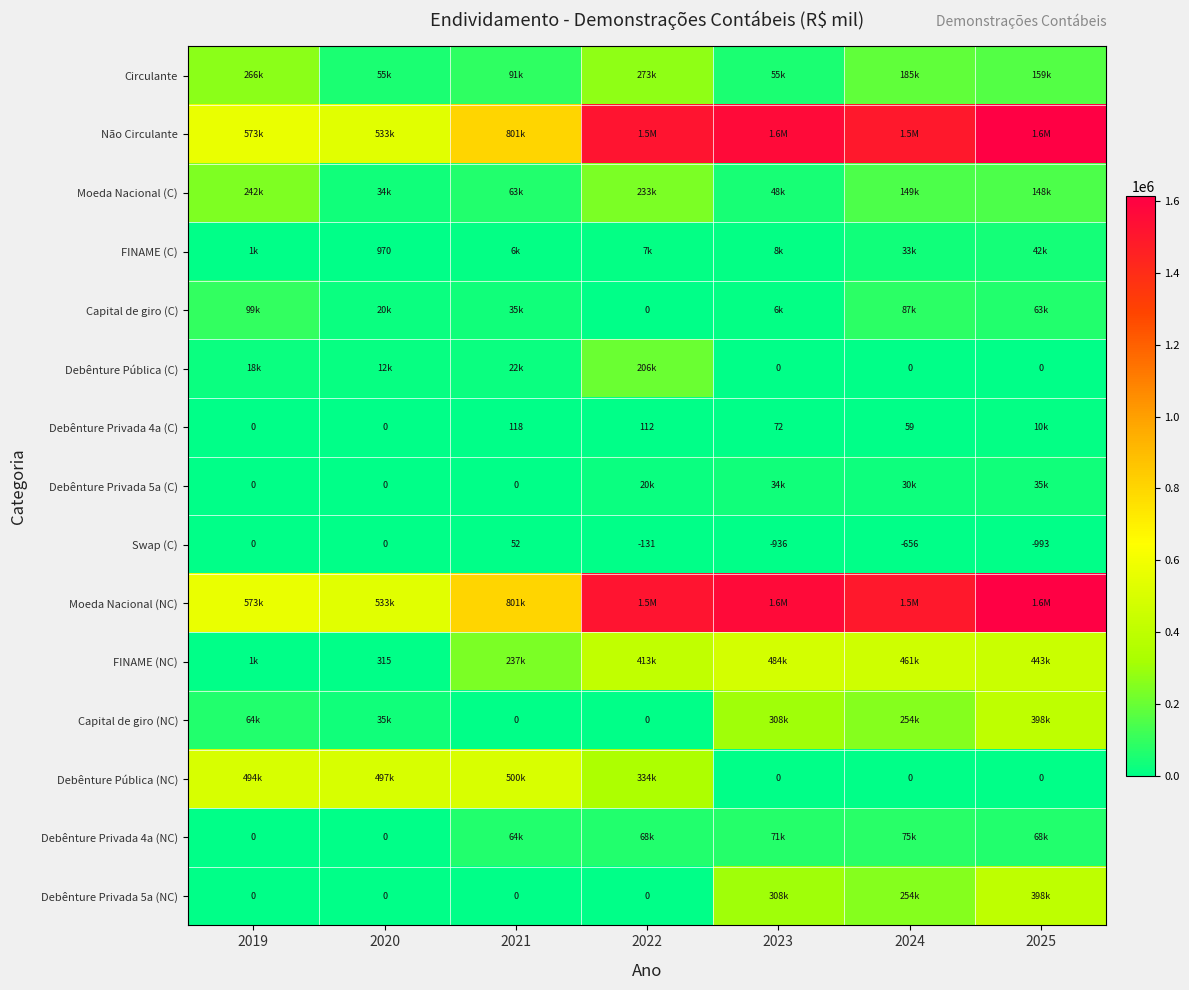

How many data points does each series have?

7